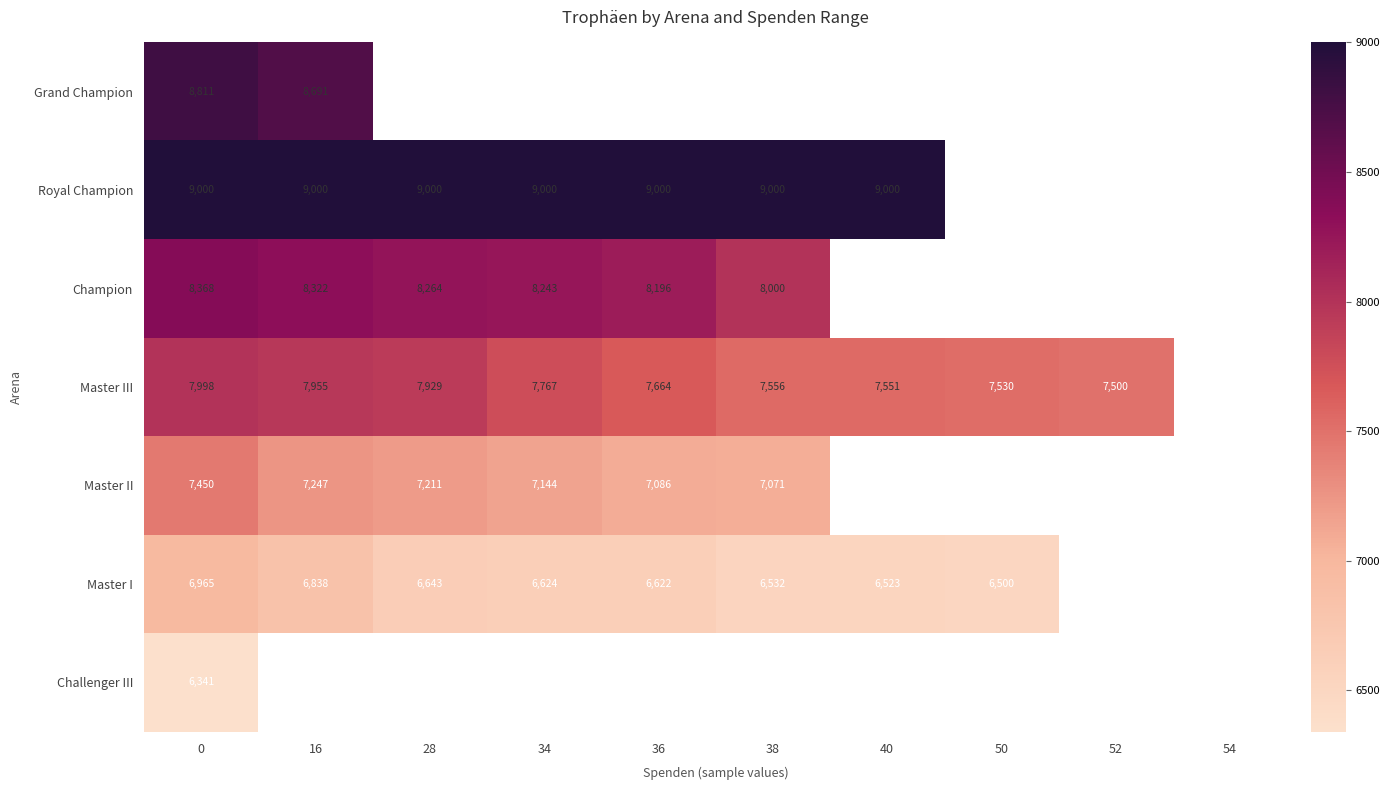

What is the sum of the Master I values at 50 and 34?

13124